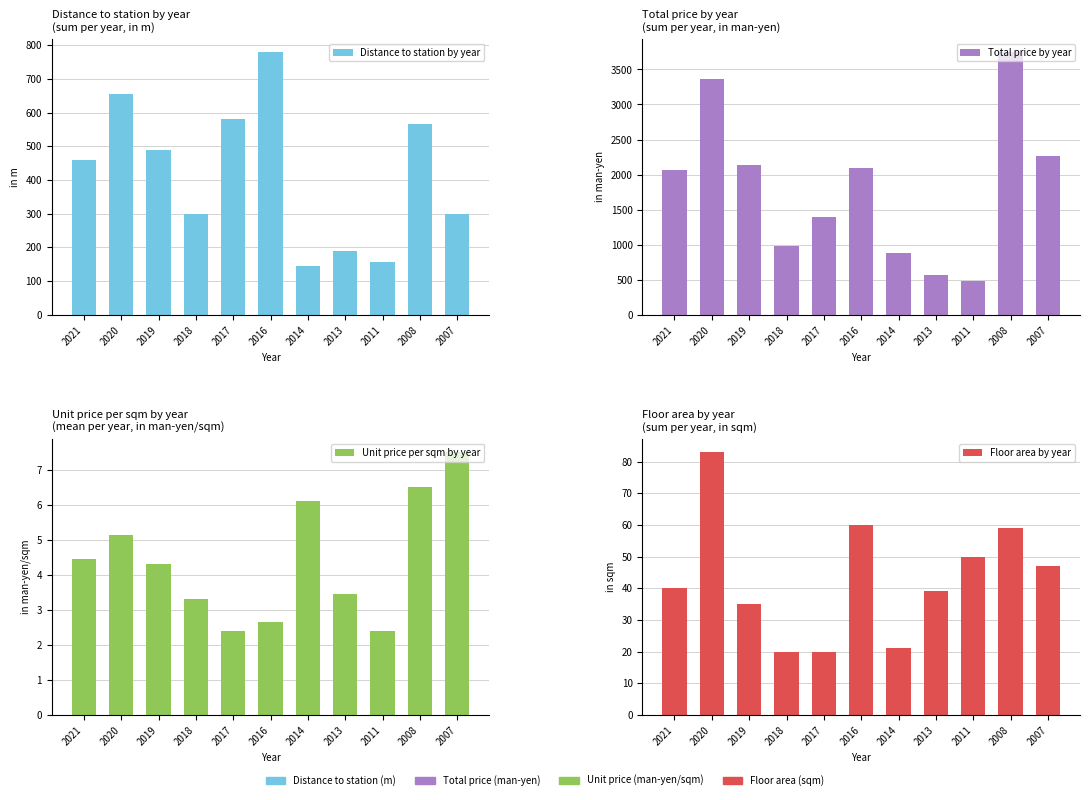

At which label does Floor area by year reach its minimum?

2018